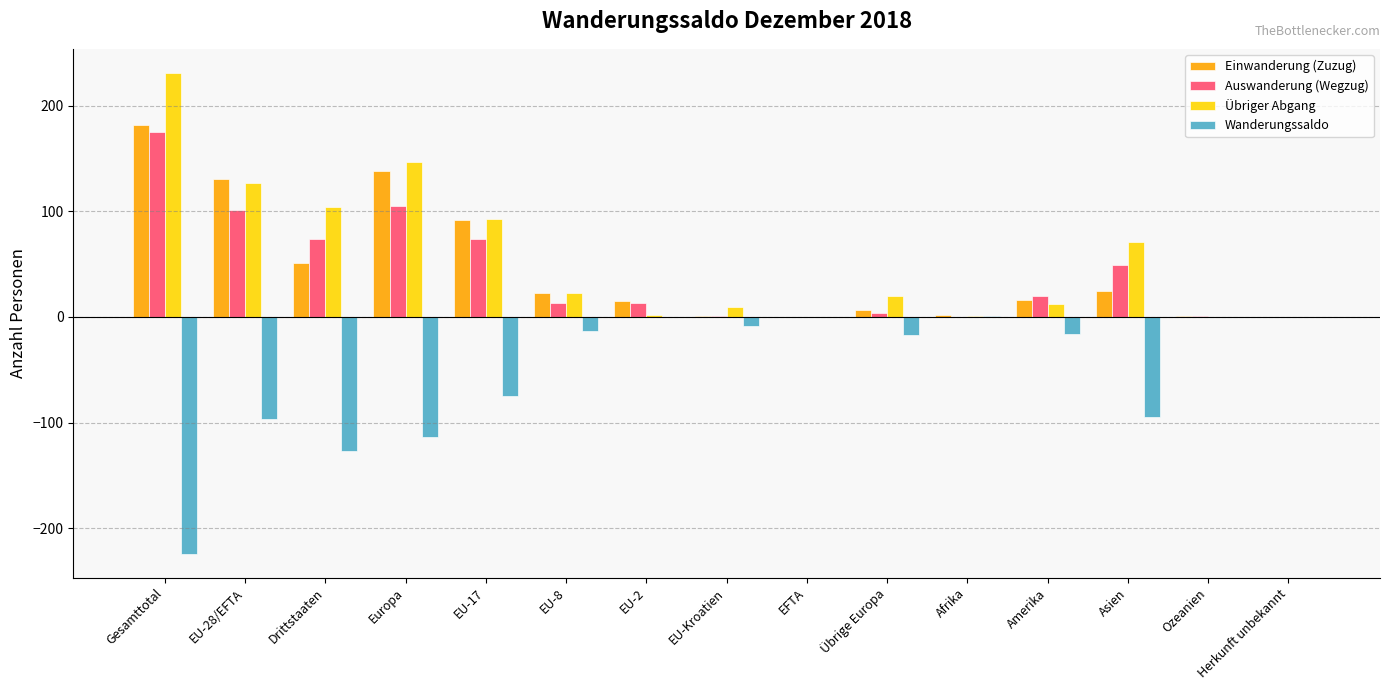

How many groups of bars are there?

15